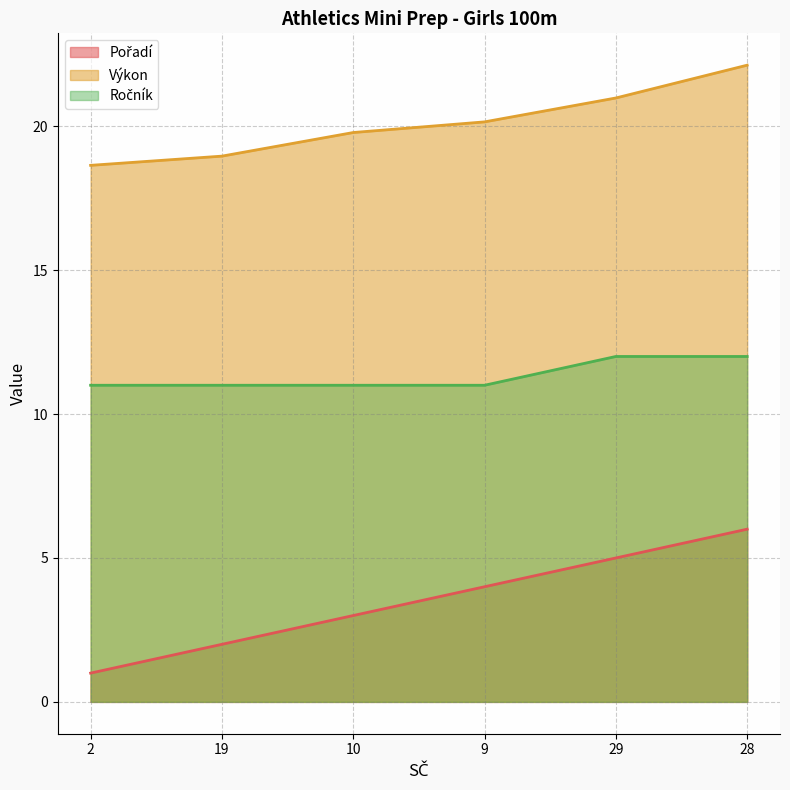

How many values in the Pořadí series are below 4?

3